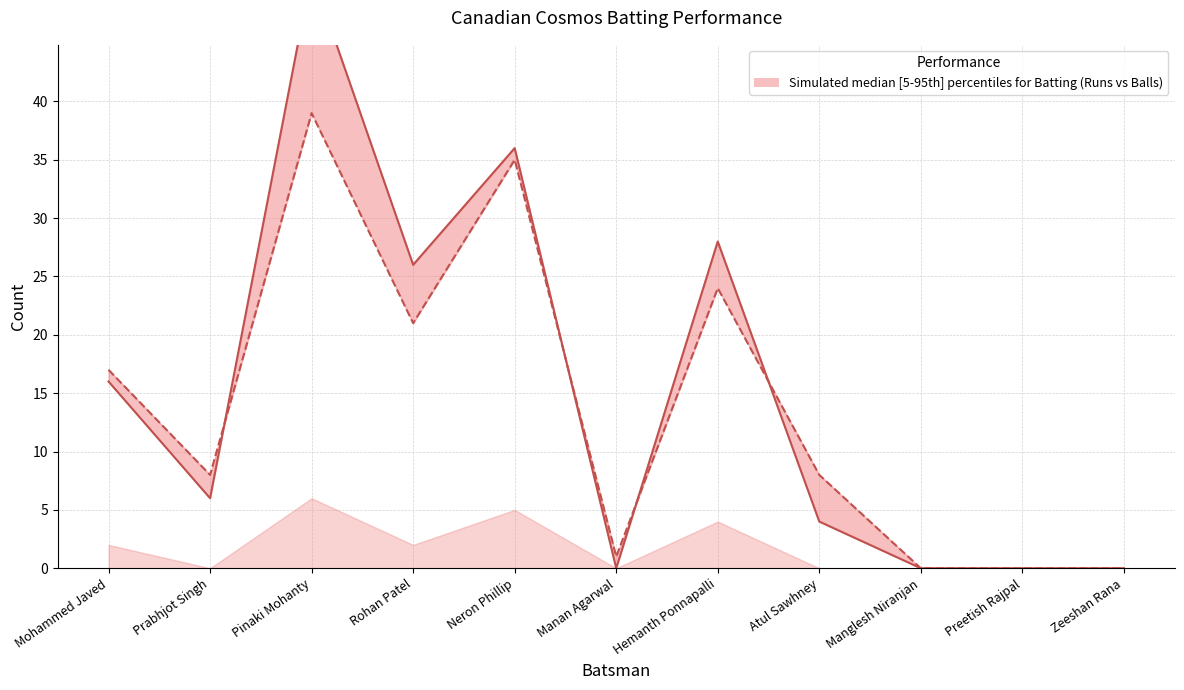

How many positive values does the Balls (median) series have?

8